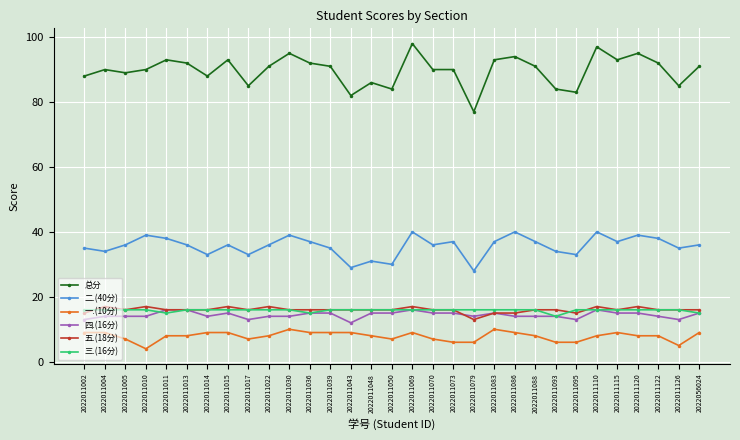

True or false: 总分 and 五.(18分) cross at least once.

False